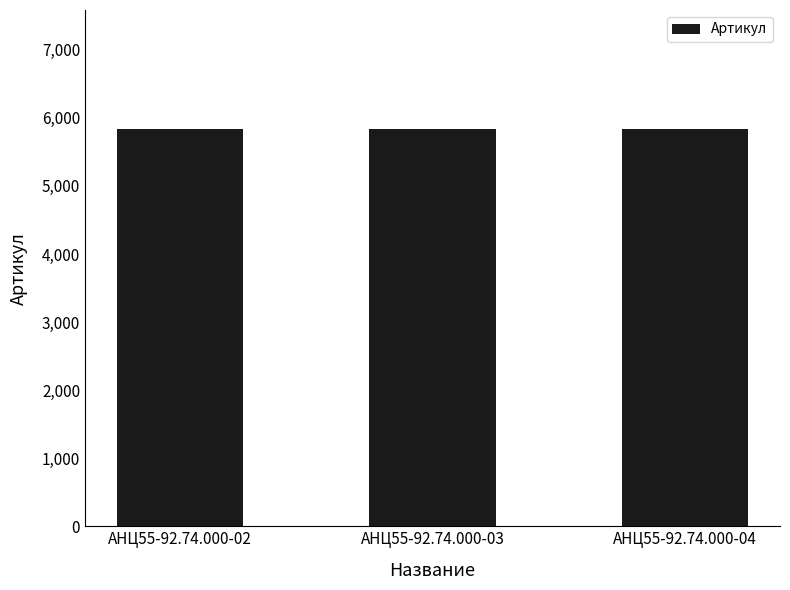

What is the sum of the values at АНЦ55-92.74.000-02 and АНЦ55-92.74.000-03?

11667